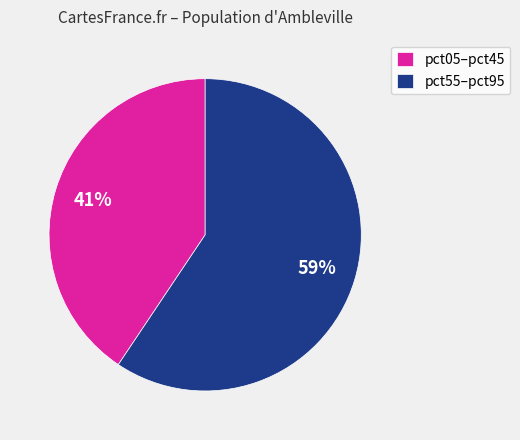

How many slices are in this pie chart?

2